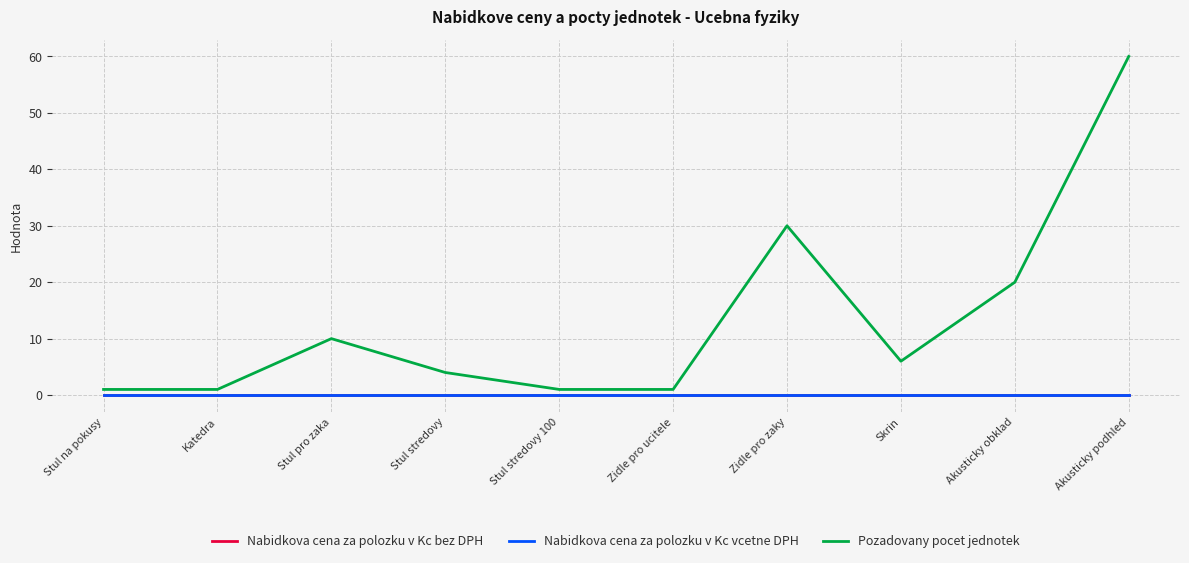

What is the label of the 10th point from the right?

Stul na pokusy